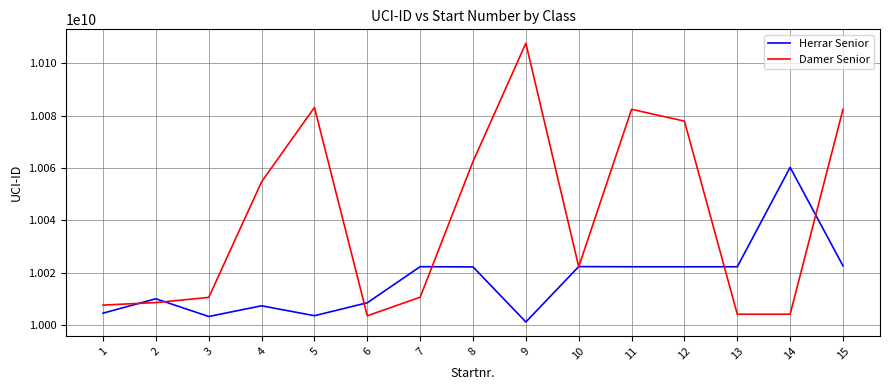

What is the total value across all series at 8?

20084738251